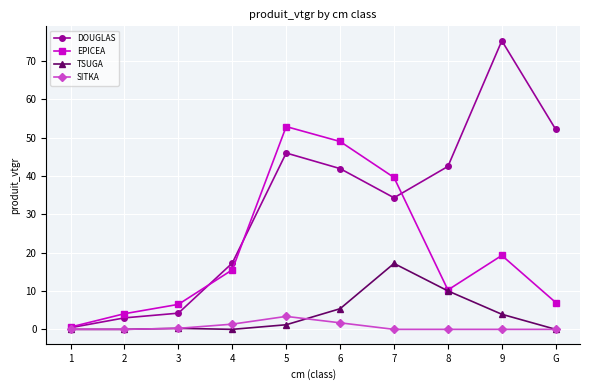

What is the sum of all TSUGA values?

38.0